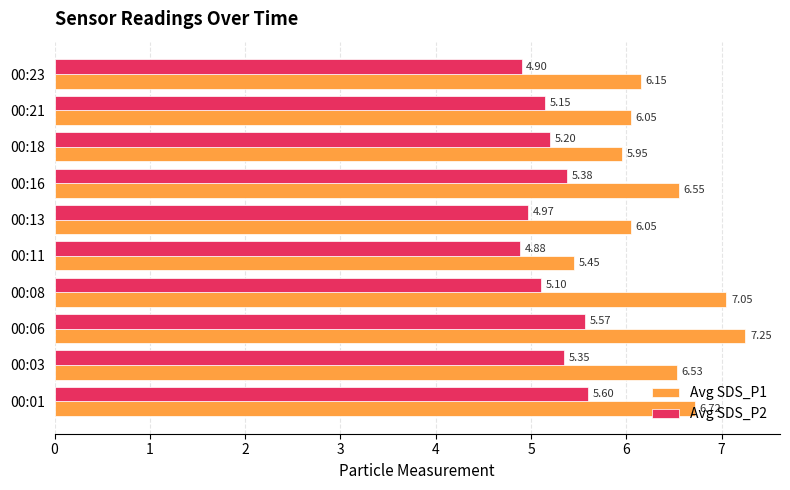

Is the value of Avg SDS_P1 at 00:06 greater than the value of Avg SDS_P2 at 00:11?

Yes